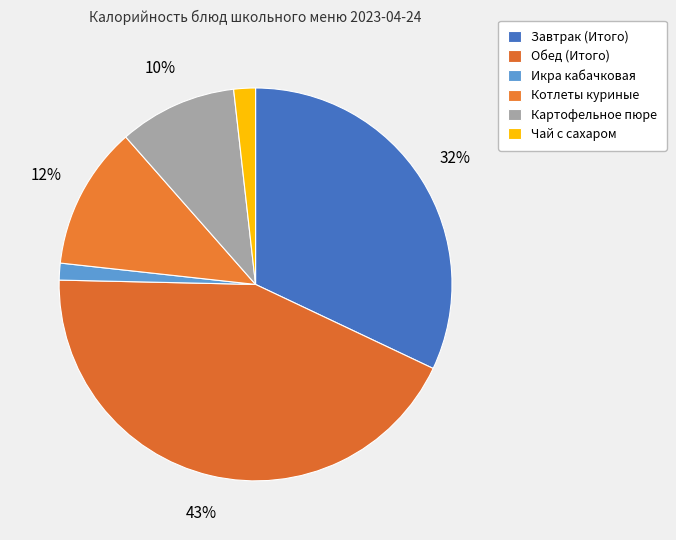

How many slices are in this pie chart?

6